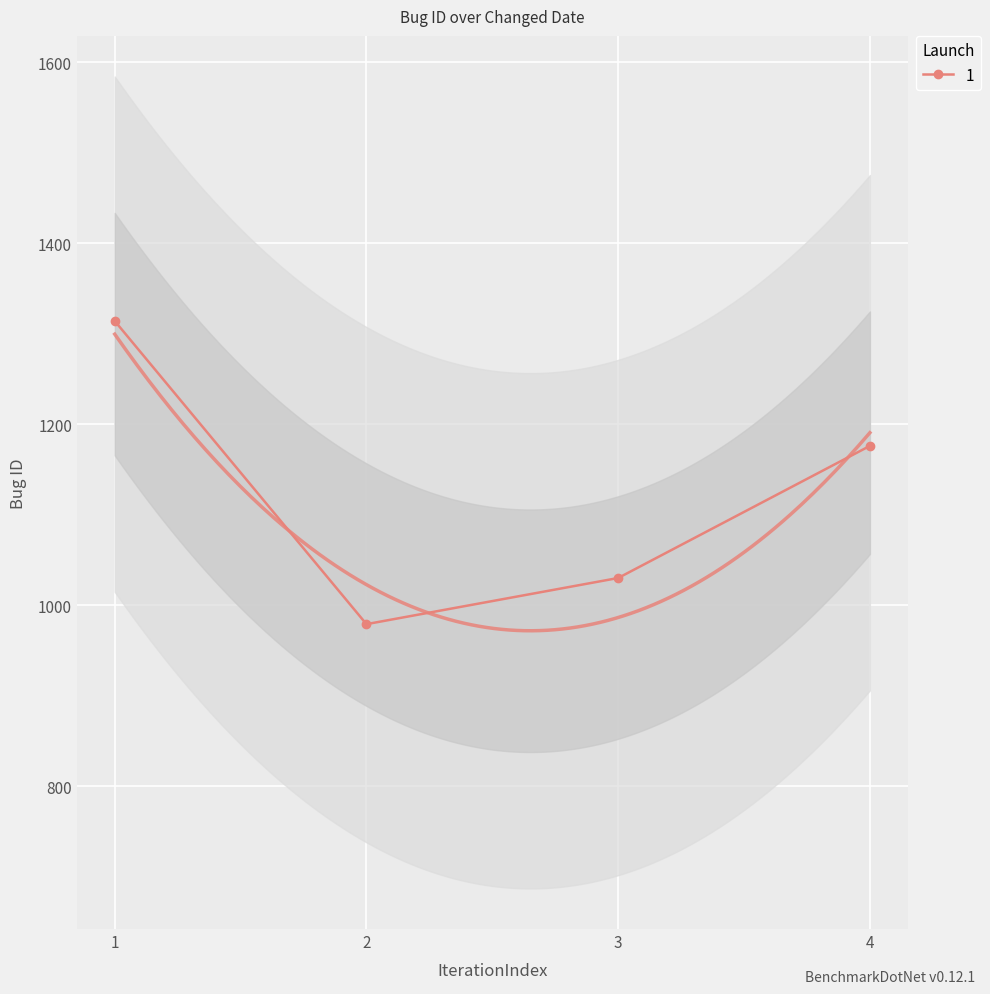

Is this an area chart (filled region under the line)?

No